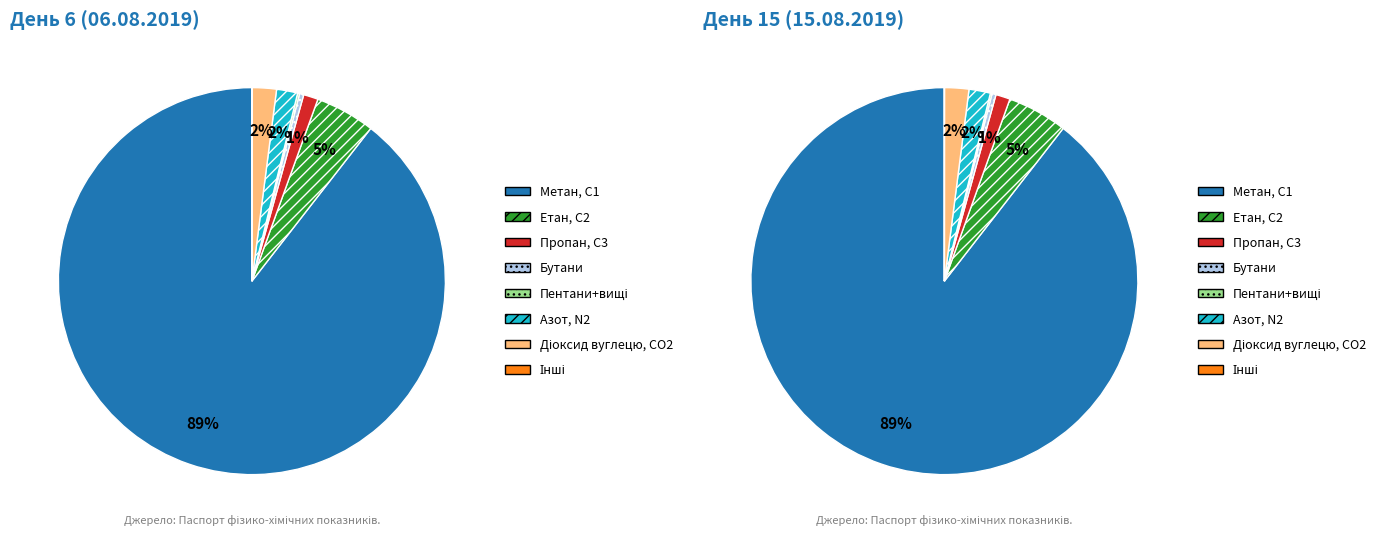

Is the sum of 27 and 12 greater than half?

No